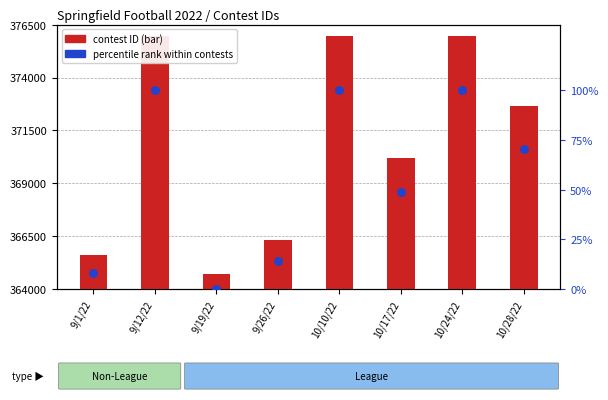

Which series has the largest total across all categories?

contest ID (transformed)